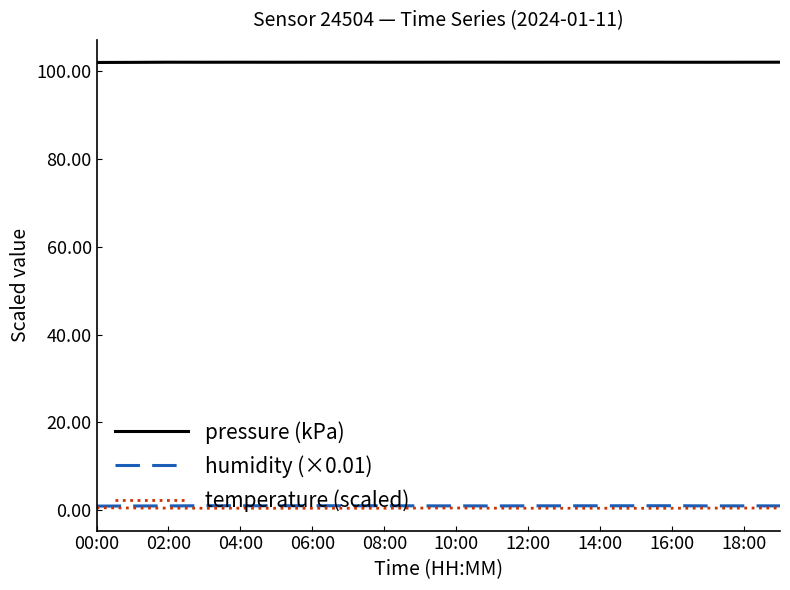

Which series has the largest total across all categories?

pressure (kPa)